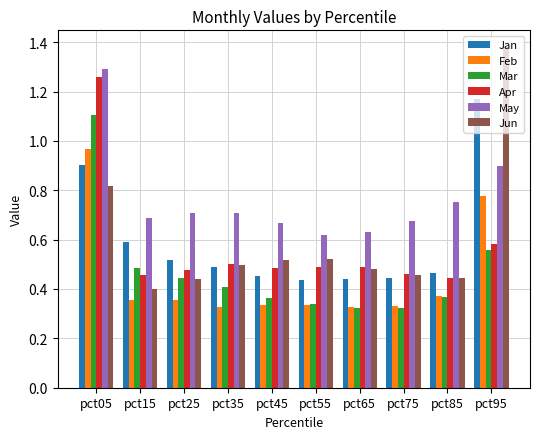

Are the bars horizontal?

No